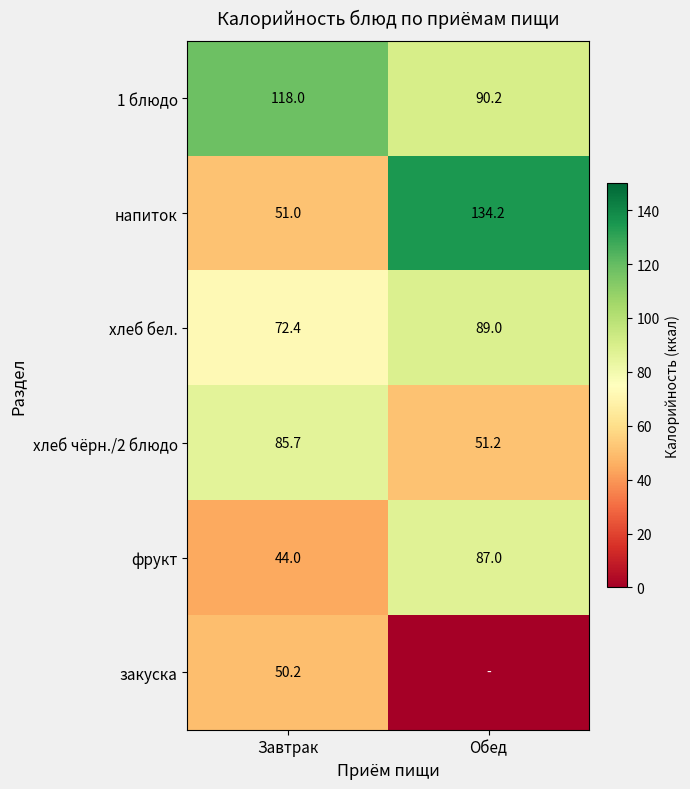

What is the difference between the maximum and minimum values in the напиток series?

83.2